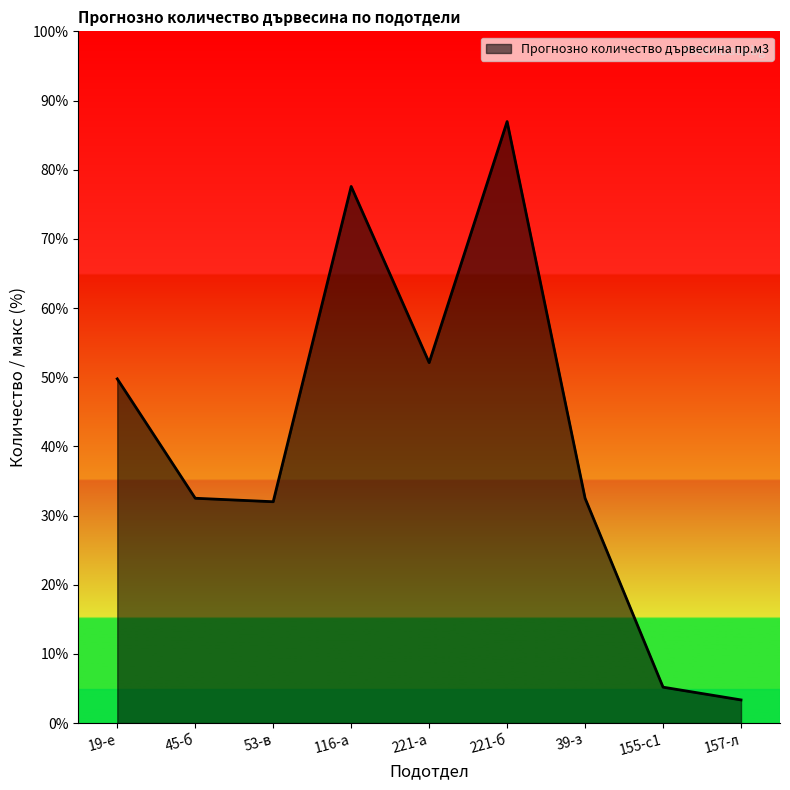

Rank the categories by value from lowest to highest.

157-л, 155-с1, 53-в, 45-б, 39-з, 19-е, 221-а, 116-а, 221-б